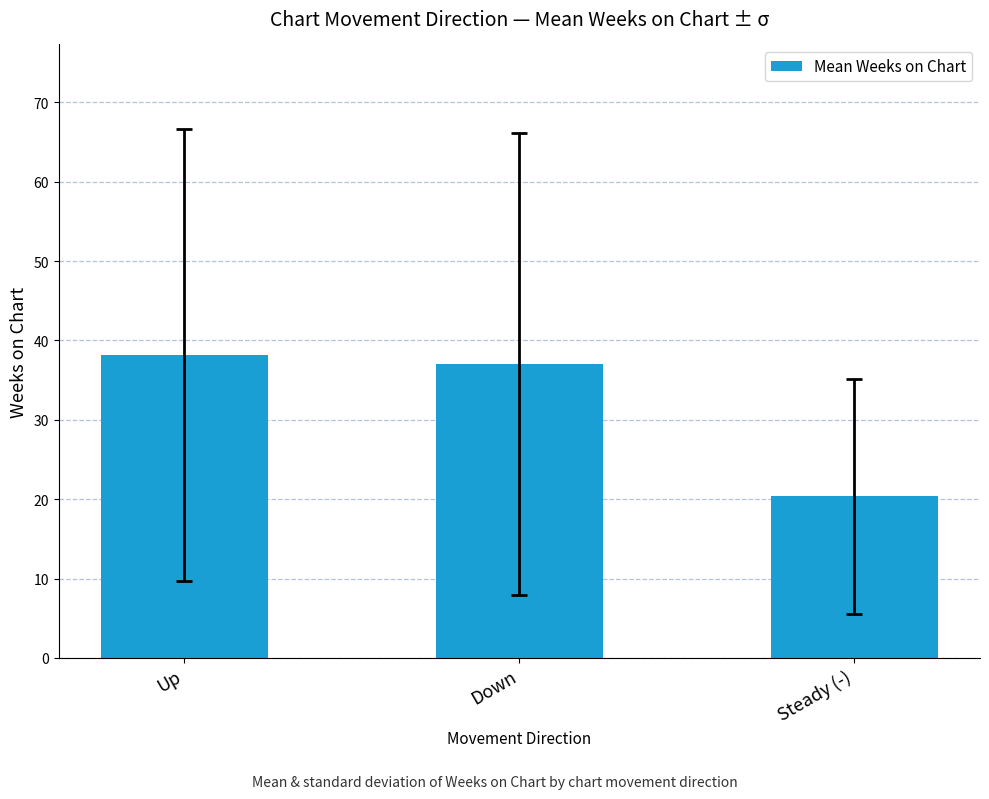

Count the number of categories in the chart.

3